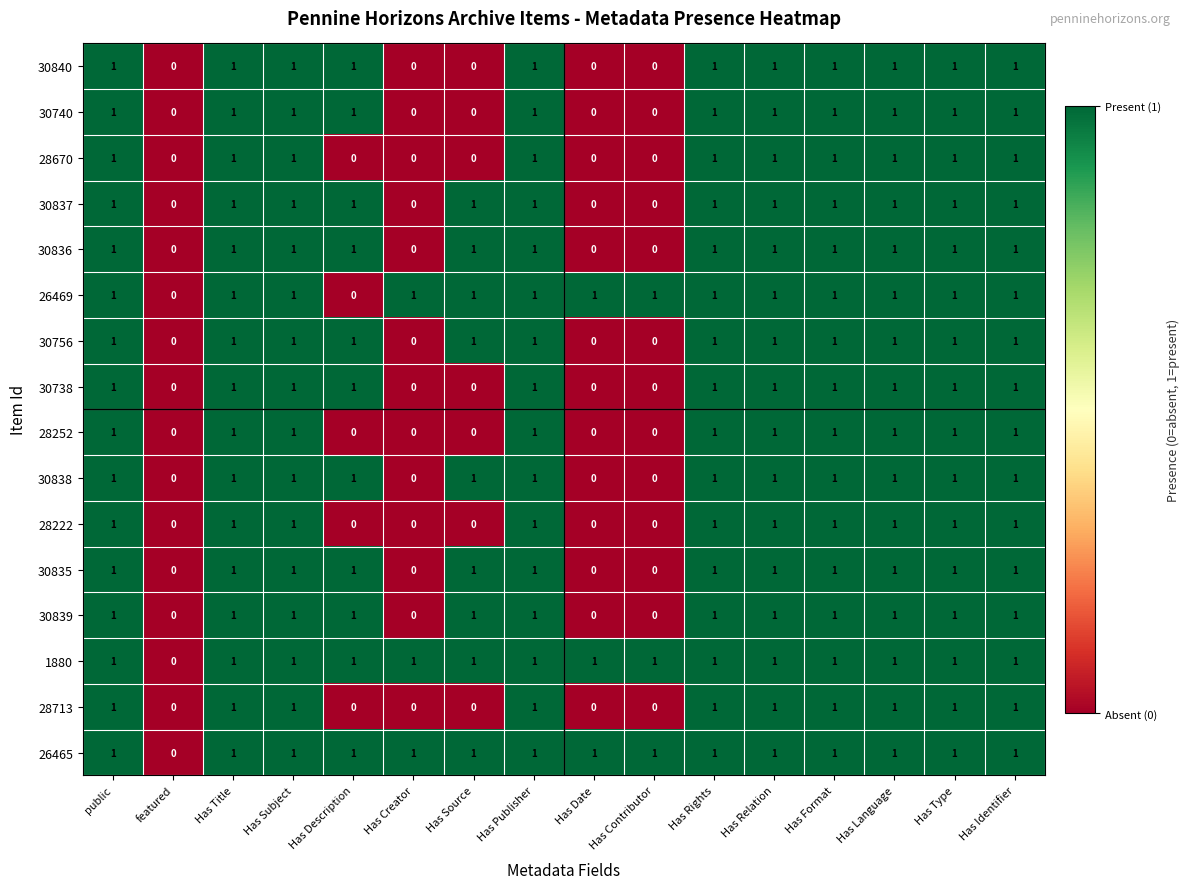

True or false: 30836 has a value of 1 at Has Type.

True